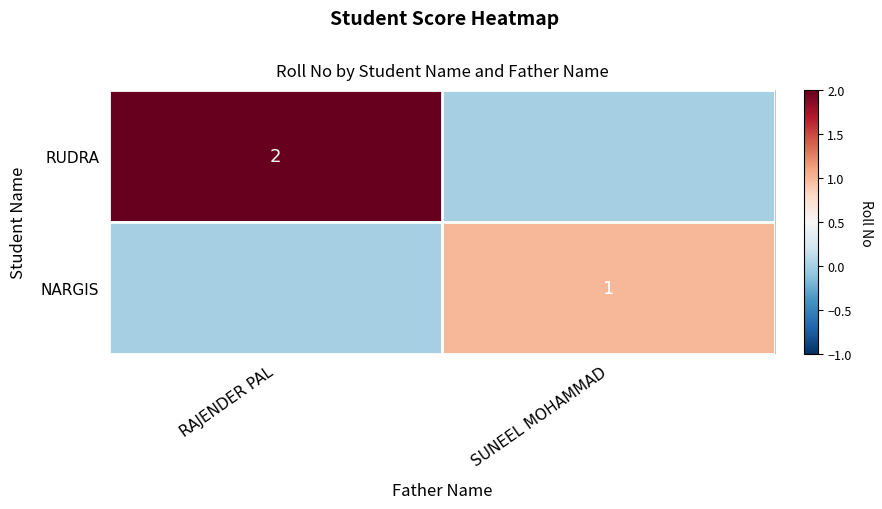

Is it true that RUDRA equals 2 at RAJENDER PAL?

True